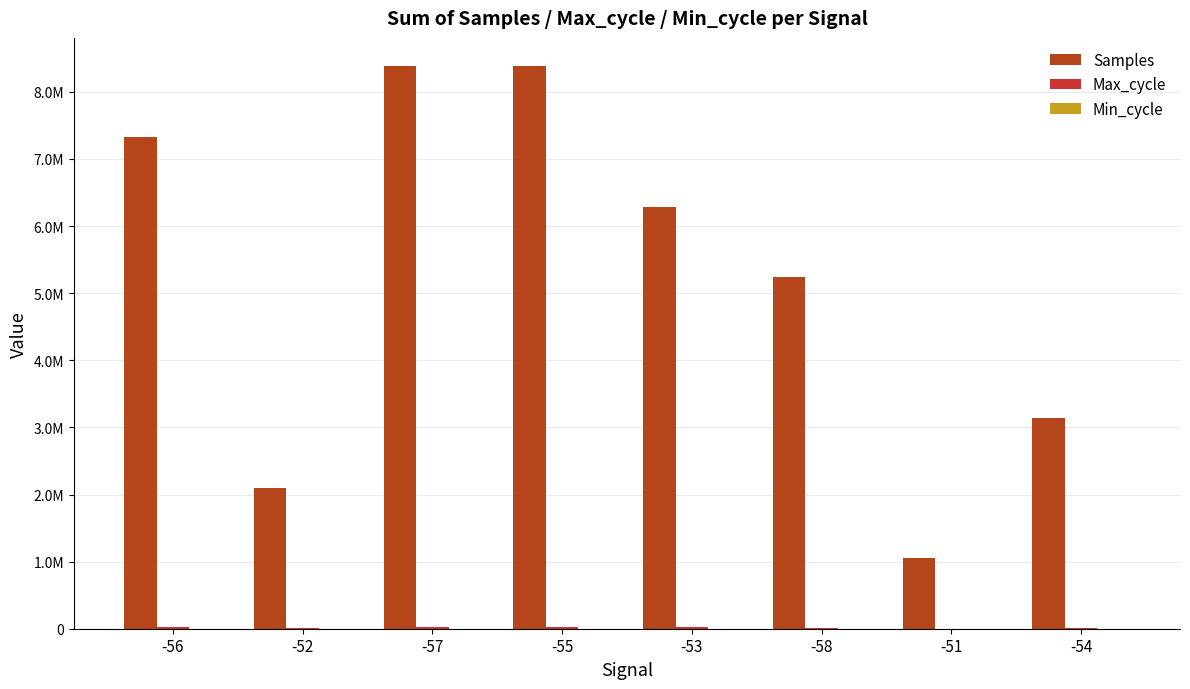

Are the bars horizontal?

No